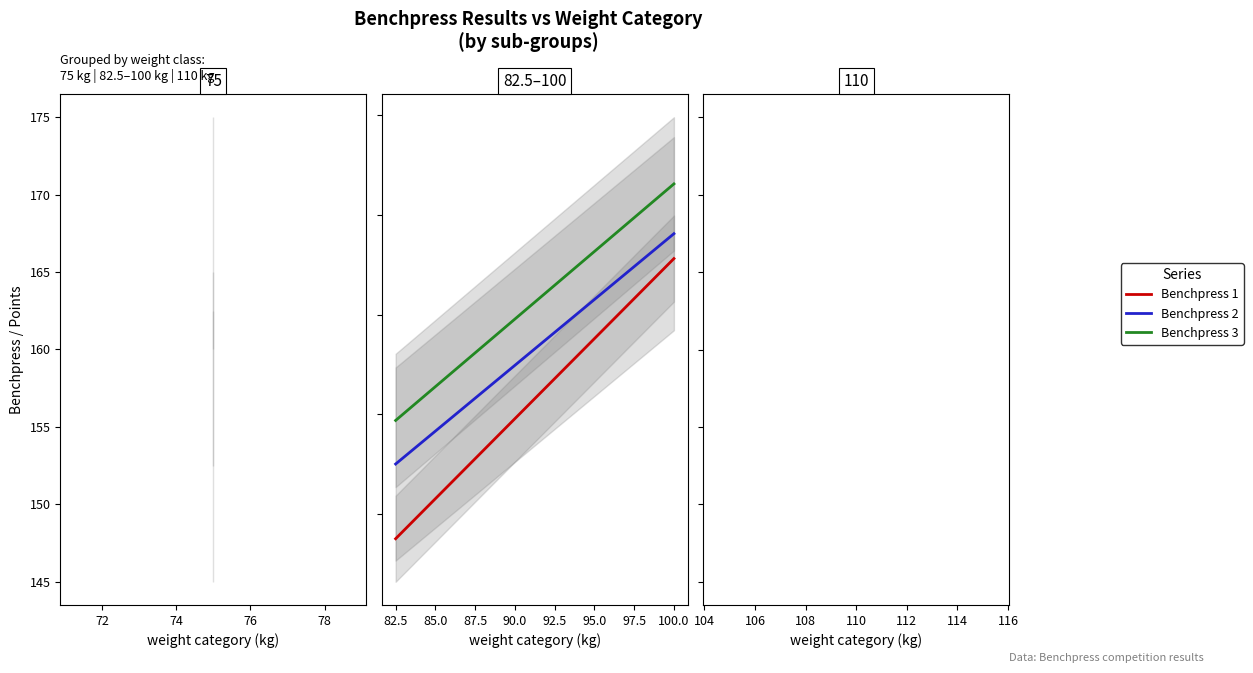

How many data points in Benchpress 2 are less than 230?

3